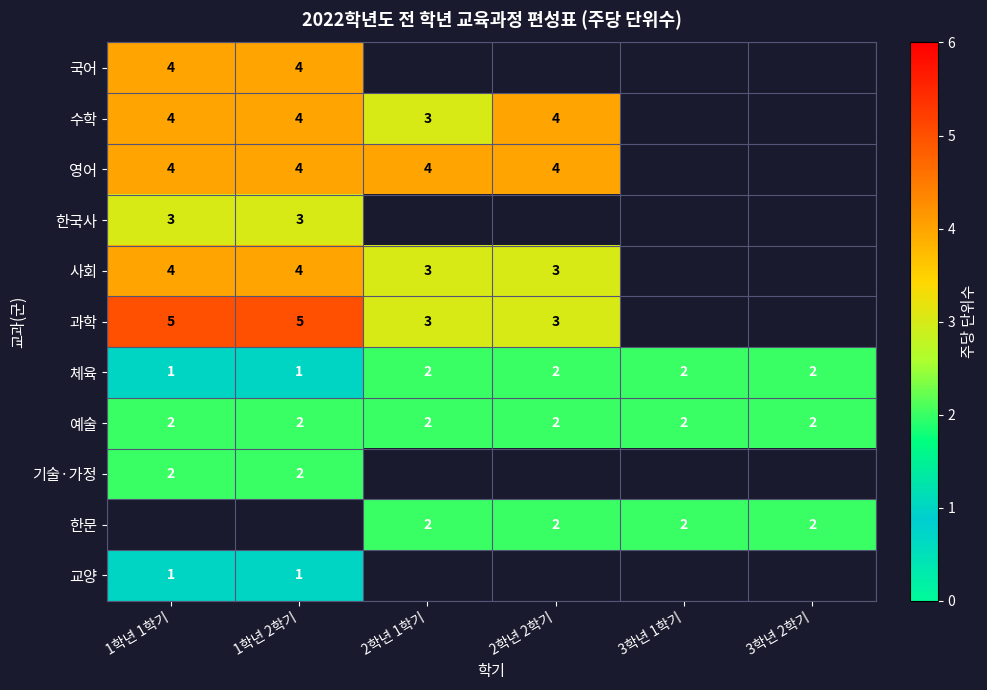

Is it true that 기술·가정 equals 2 at 1학년 1학기?

True